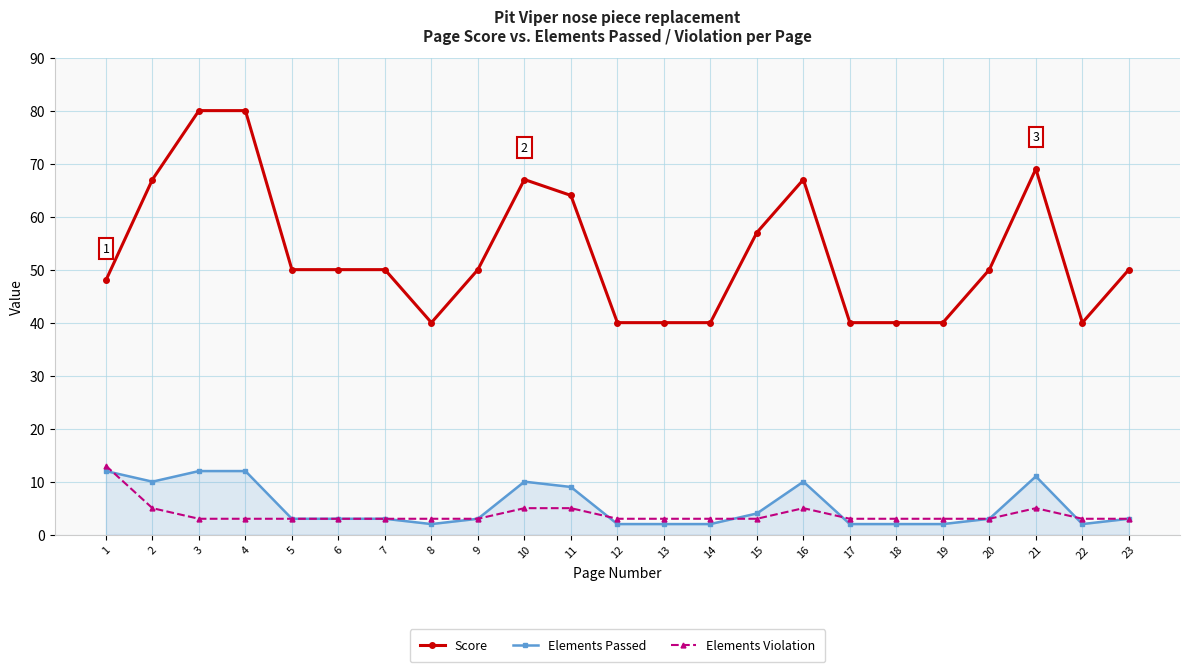

Reading left to right, transcribe all the data shown in this chart.

Score: 48	67	80	80	50	50	50	40	50	67	64	40	40	40	57	67	40	40	40	50	69	40	50
Elements Passed: 12	10	12	12	3	3	3	2	3	10	9	2	2	2	4	10	2	2	2	3	11	2	3
Elements Violation: 13	5	3	3	3	3	3	3	3	5	5	3	3	3	3	5	3	3	3	3	5	3	3